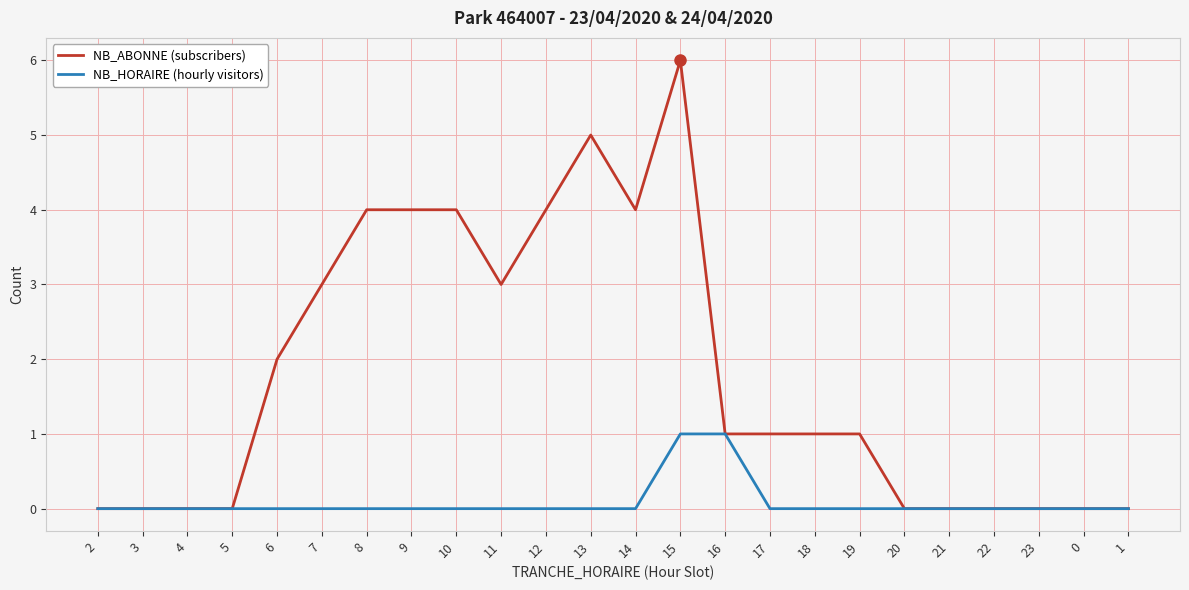

How many lines are shown in the chart?

2